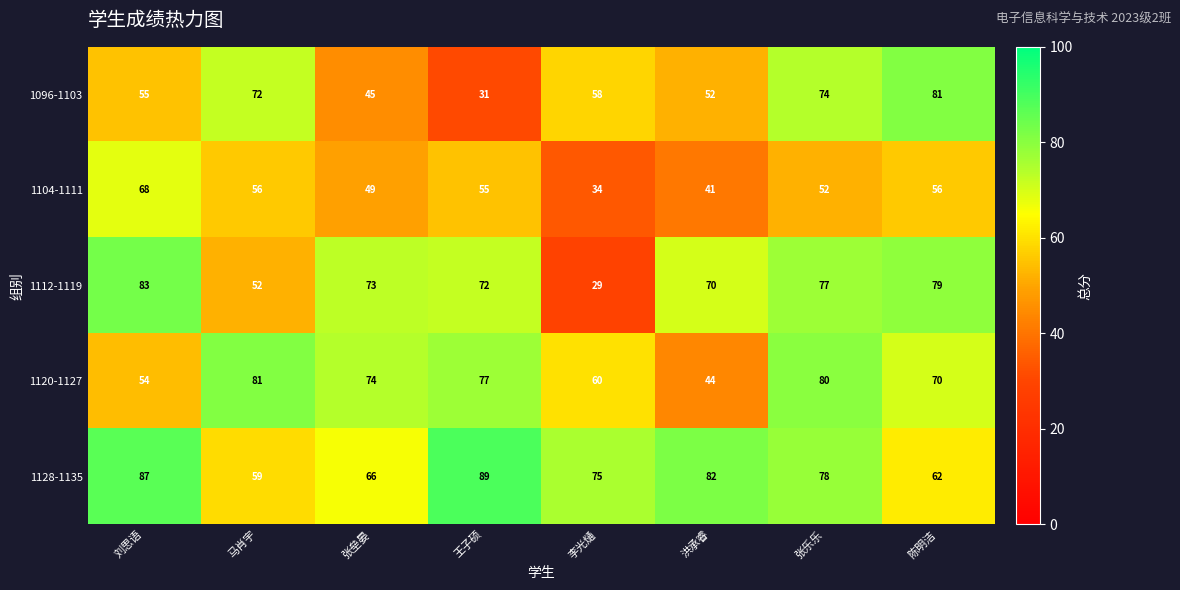

What is the difference between the 1096-1103 values at 马肖宇 and 张垒晏?

27